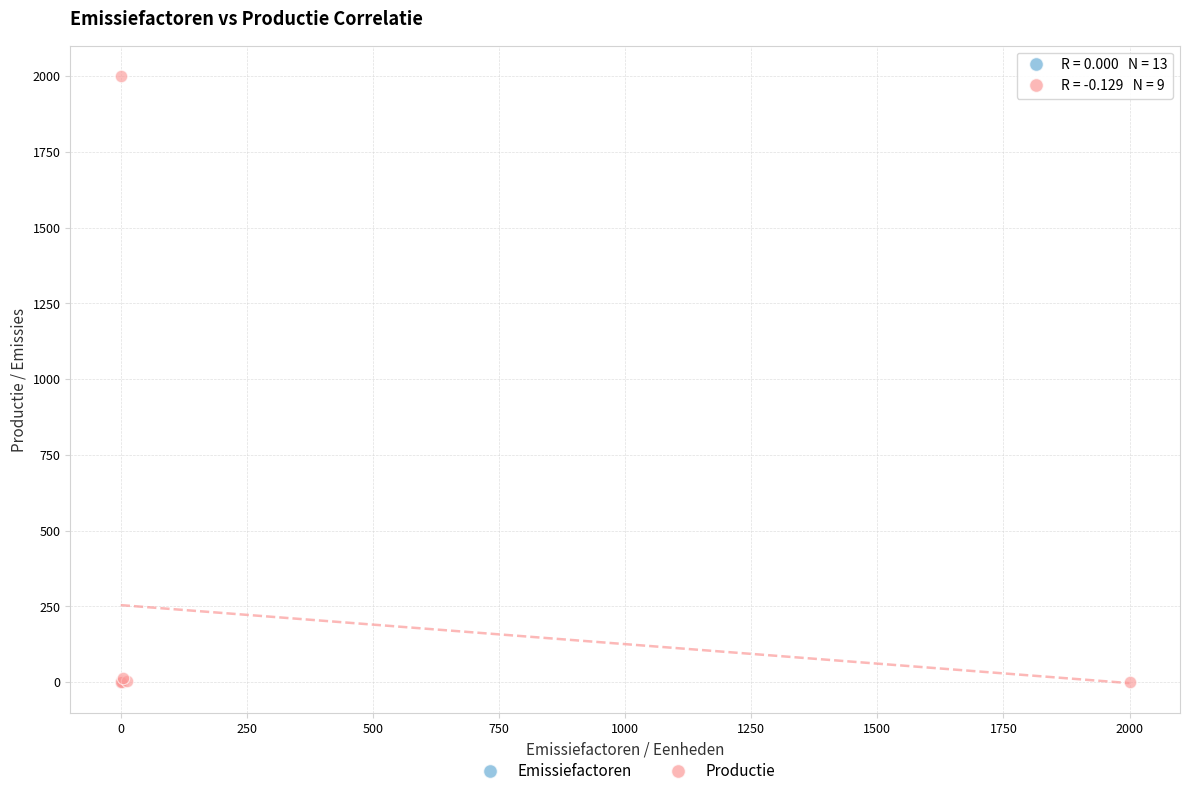

Which series contains the highest Y value?

Productie